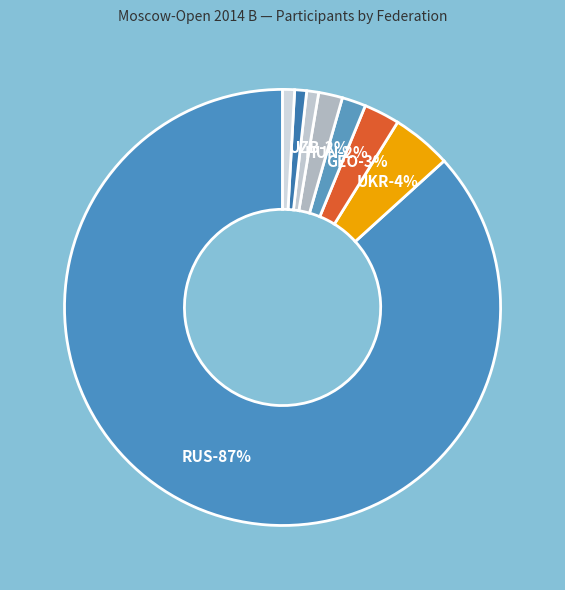

The RUS slice represents 87% of the pie. True or false?

True